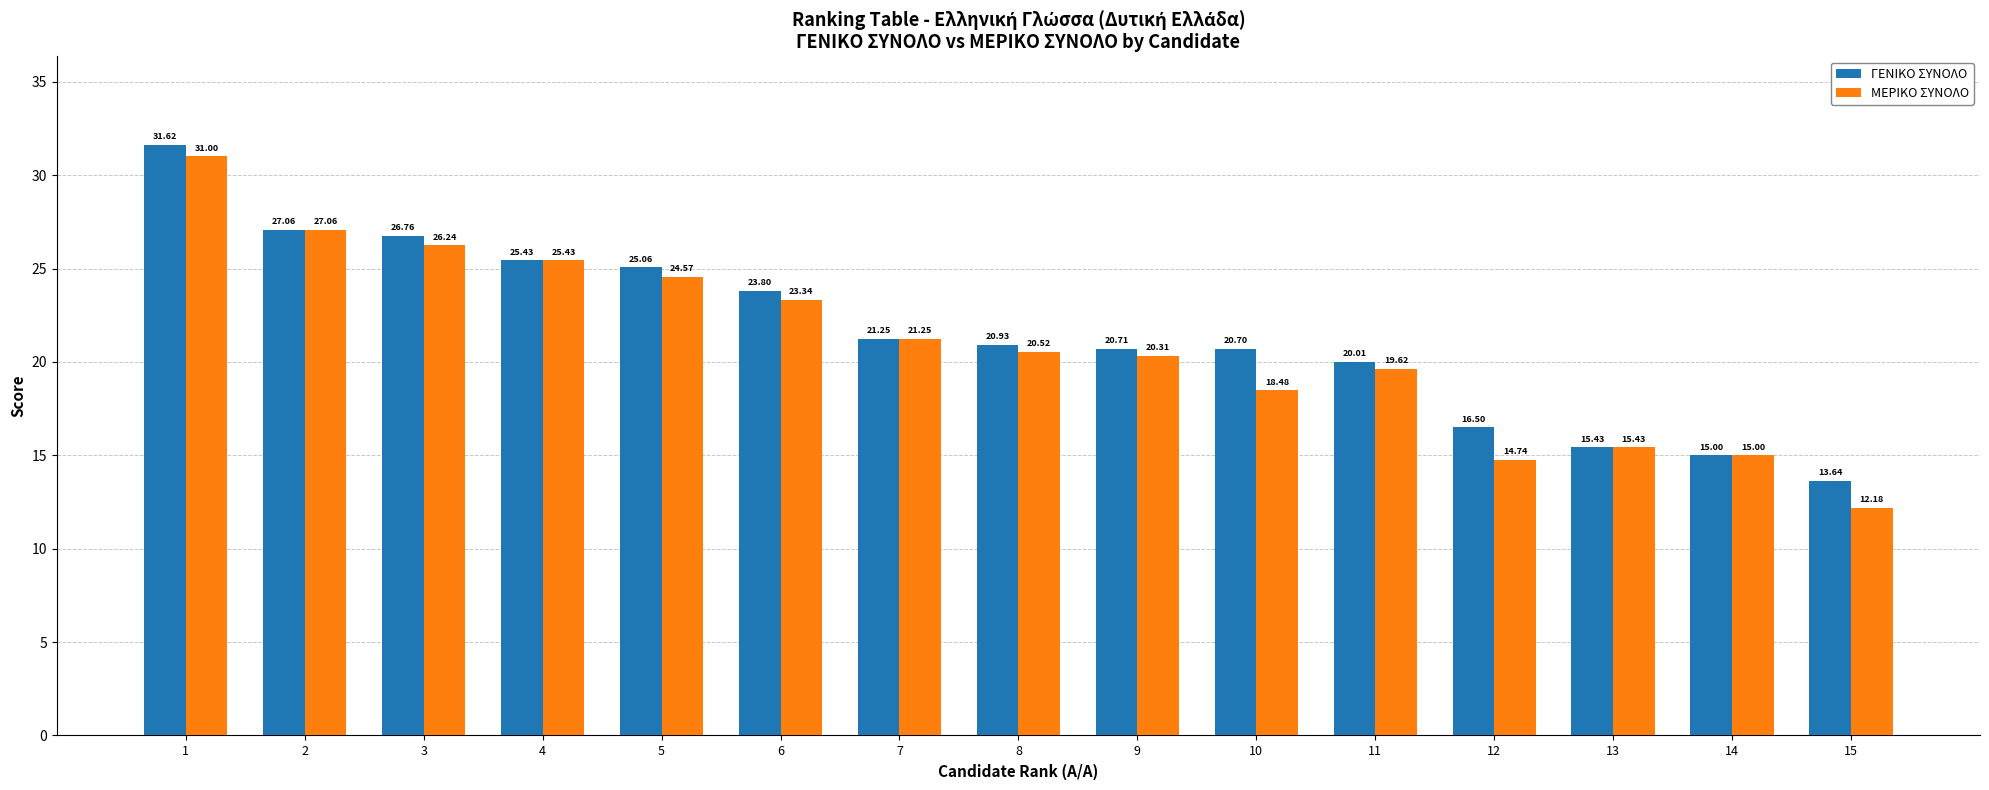

Which series has the largest total across all categories?

ΓΕΝΙΚΟ ΣΥΝΟΛΟ